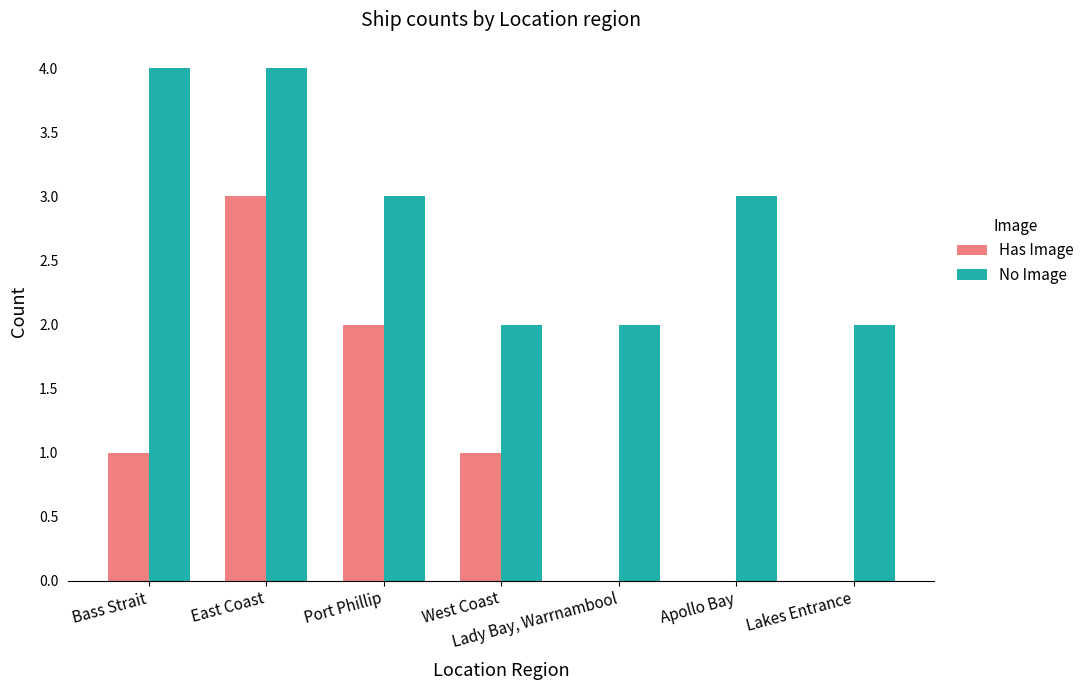

Are the bars horizontal?

No